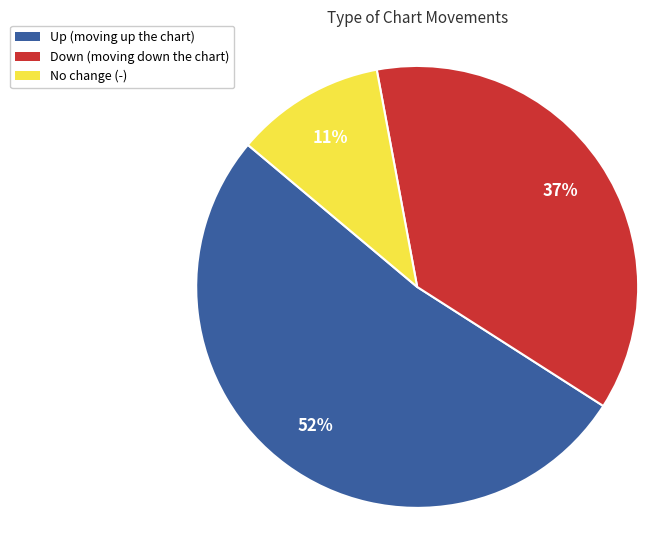

To the nearest percent, what portion does Up (moving up the chart) represent?

52%